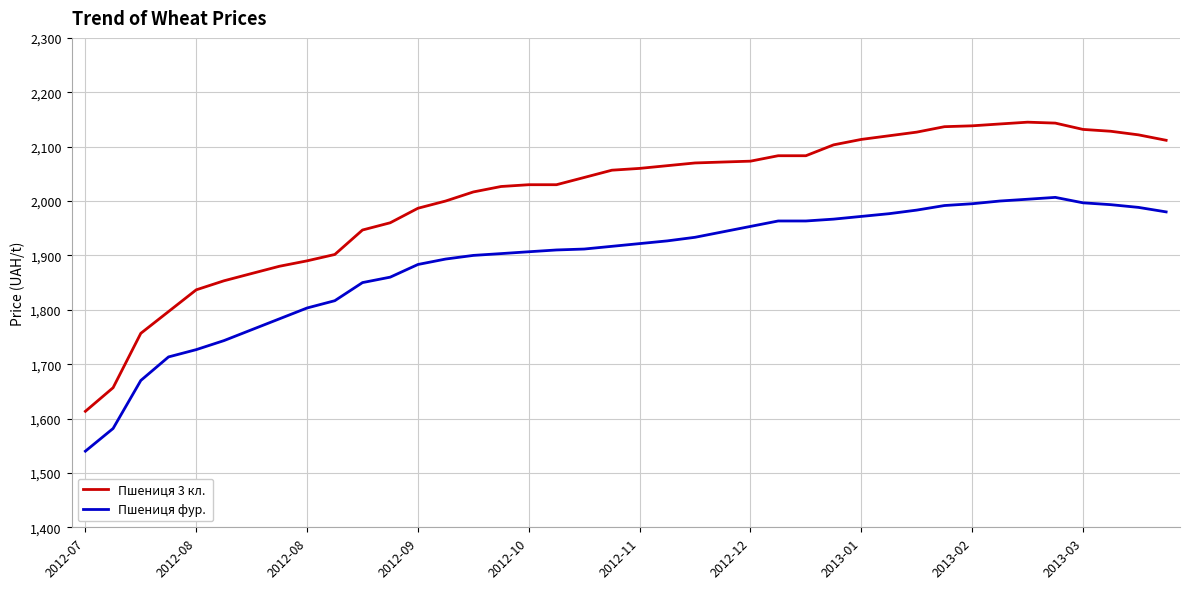

What is the greatest value displayed?

2145.0